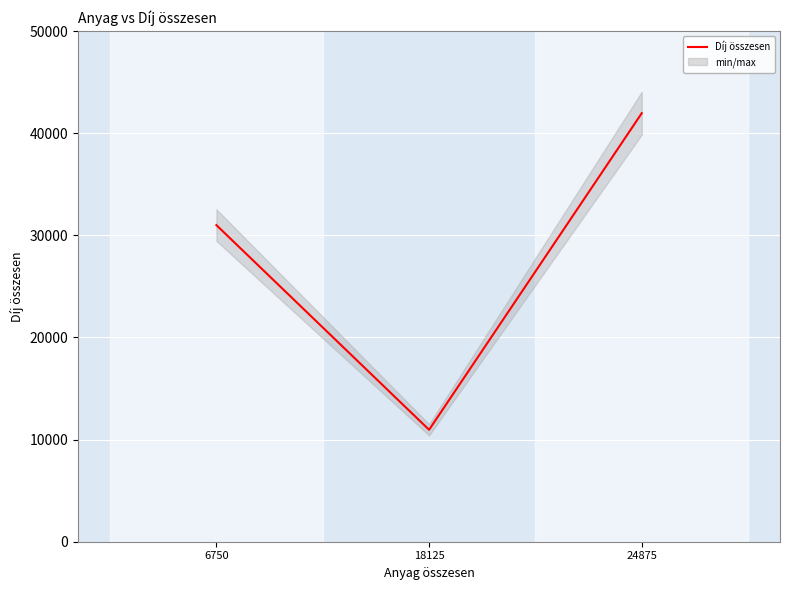

What is the change in value from 6750 to 18125?

-20040